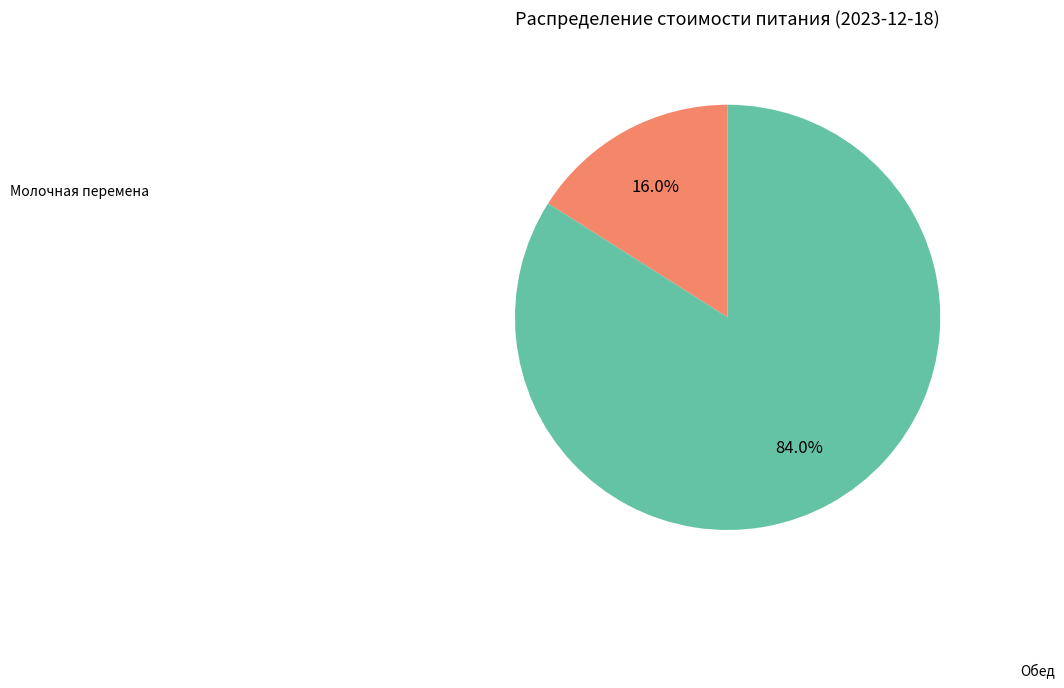

Is there a majority slice in this chart?

Yes